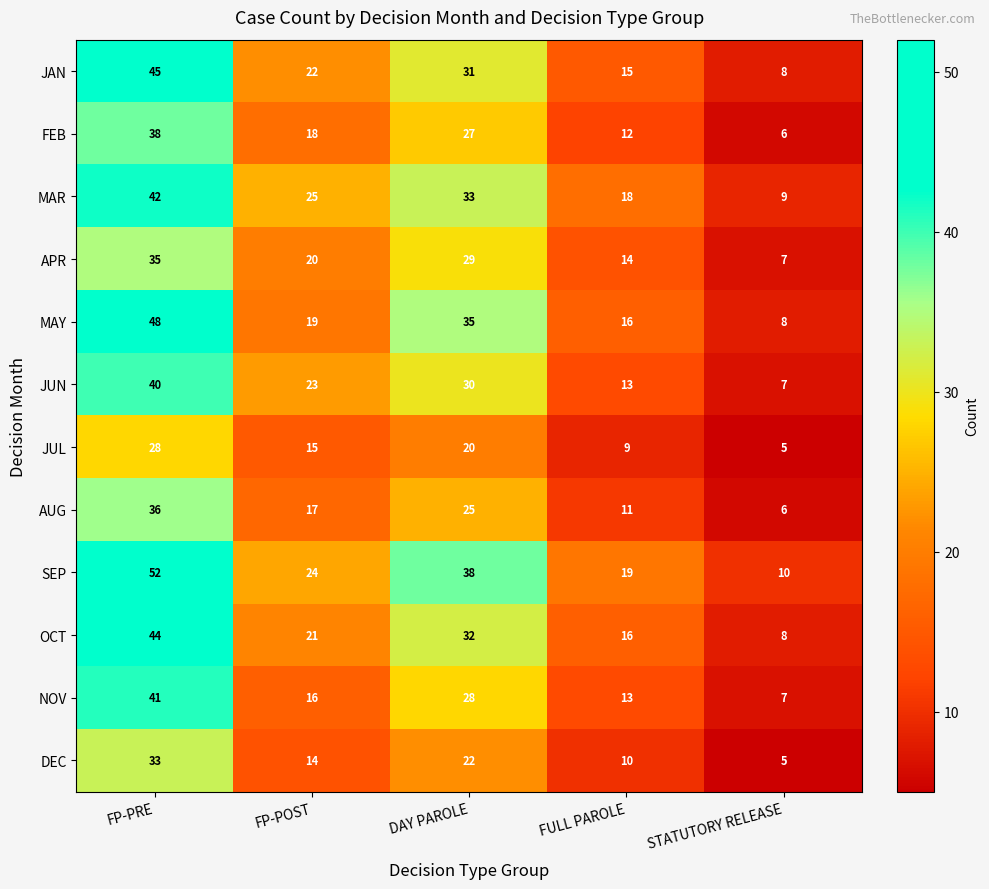

Which series has the largest range (max minus min)?

SEP